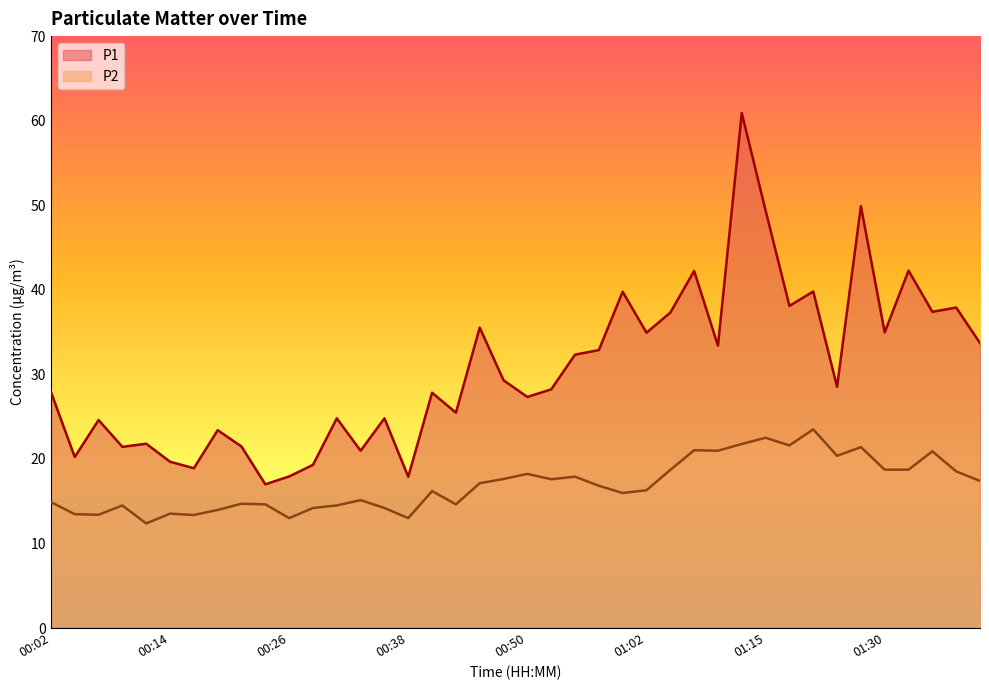

How many values in the P2 series exceed 16?

22